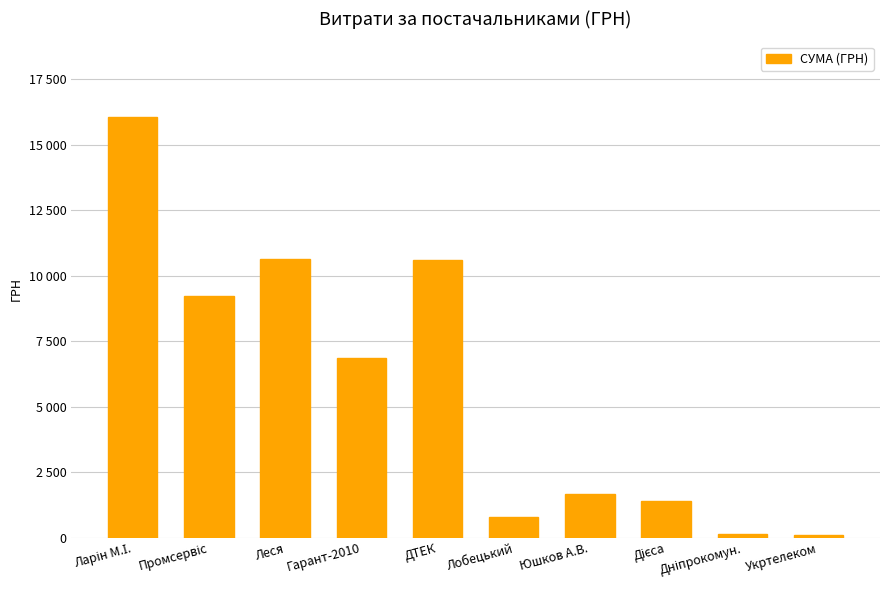

What is the ratio of the value at Юшков А.В. to the value at Дніпрокомун.?

12.1